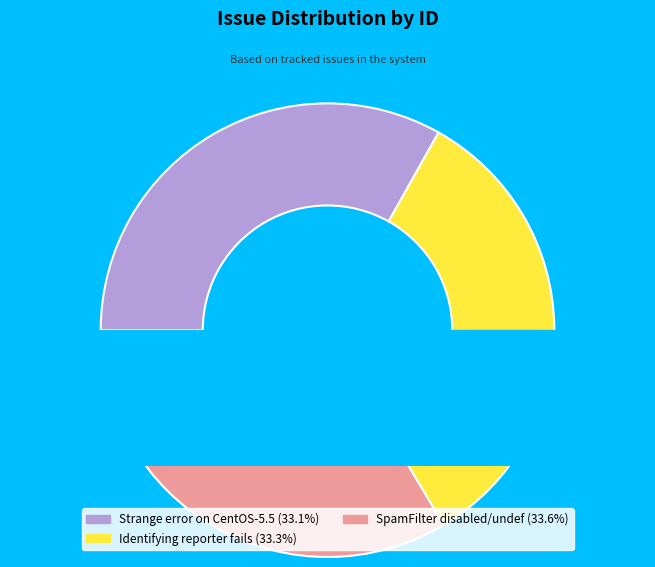

What is the largest slice in the pie chart?

SpamFilter disabled/undef